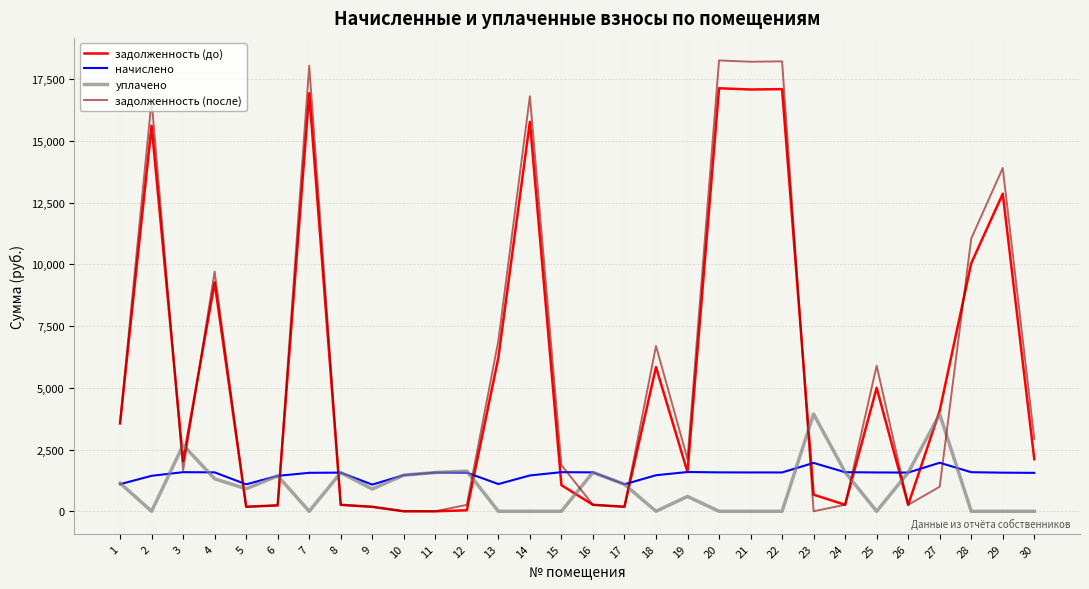

List the series in order of their peak value, highest first.

задолженность (после), задолженность (до), уплачено, начислено